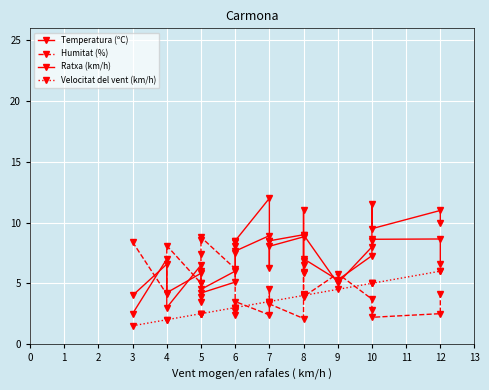

Reading left to right, transcribe all the data shown in this chart.

Temperatura (ºC): 4.0	6.6	4.2	5.8	5.0	3.9	4.2	5.1	8.4	8.1	7.7	8.9	6.2	8.1	8.8	6.8	5.8	7.0	5.3	7.3	8.5	8.6	8.7	6.6
Humitat (%): 8.4	4.1	8.1	5.0	7.4	8.6	8.8	6.2	2.4	2.7	3.5	2.4	4.5	3.3	2.1	4.1	5.9	3.9	5.8	3.7	2.8	2.2	2.5	4.1
Ratxa (km/h): 2.5	7.0	3.0	6.5	6.0	3.5	4.5	6.0	8.5	7.5	8.5	12.0	8.5	8.5	9.0	11.0	6.5	9.0	5.0	8.0	11.5	9.5	11.0	10.0
Velocitat del vent (km/h): 1.5	2.0	2.0	2.5	2.5	2.5	2.5	3.0	3.0	3.0	3.0	3.5	3.5	3.5	4.0	4.0	4.0	4.0	4.5	5.0	5.0	5.0	6.0	6.0